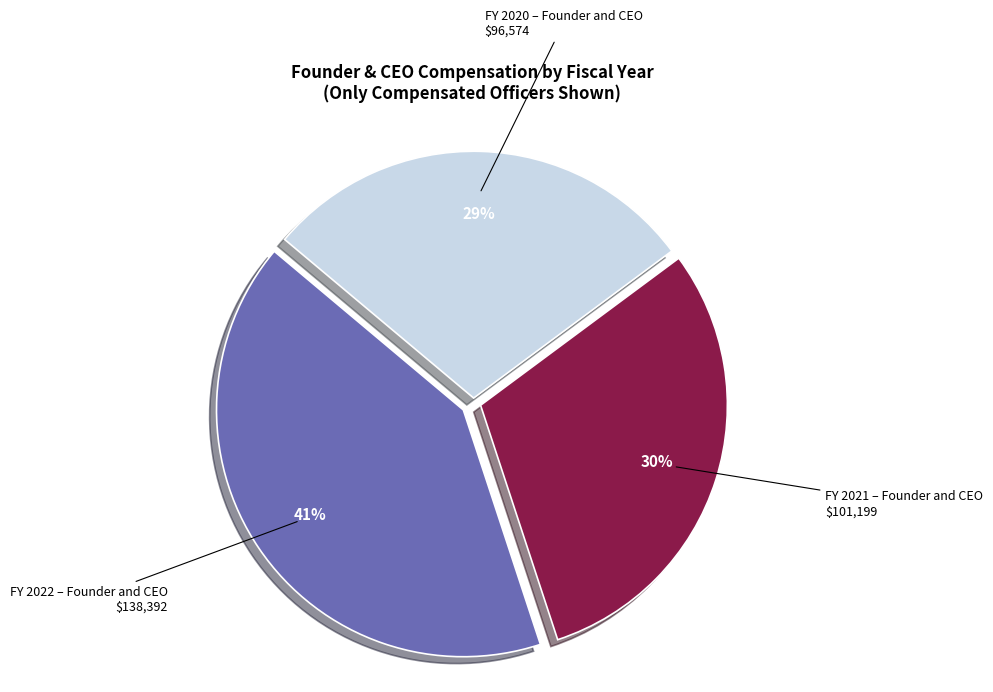

Is FY 2022 – Founder and CEO $138,392 the majority of the pie?

No